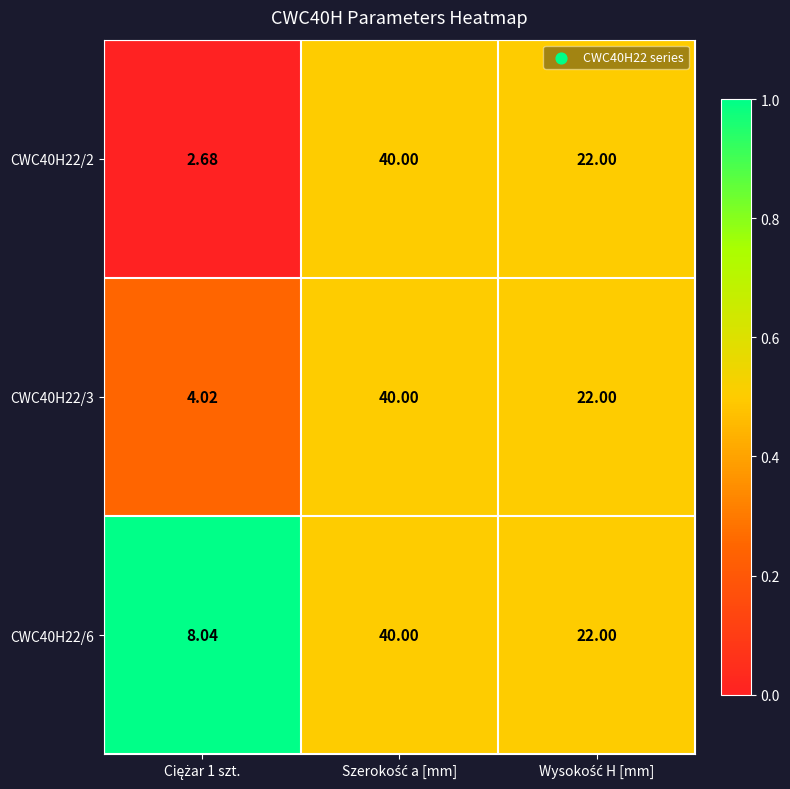

List the series in order of their overall mean, highest first.

CWC40H22/6, CWC40H22/3, CWC40H22/2